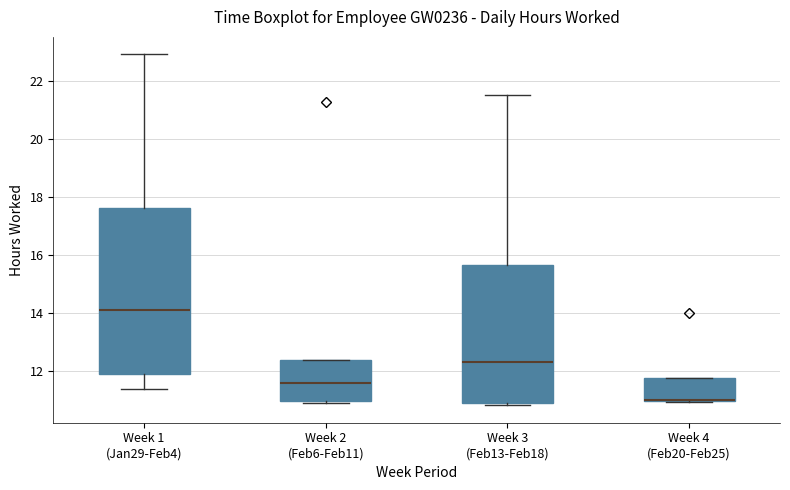

Reading left to right, read every box against the y-axis: the position of its median line, the range the box covers, and the ends of its whiskers. The values are not printed on the chart, so give them approximately, as read against the axis.

Week 1 (Jan29-Feb4): median 14.2, box 12.0 to 17.6, whiskers 11.4 to 23.0
Week 2 (Feb6-Feb11): median 11.6, box 11.0 to 12.4, whiskers 11.0 (just below the box's lower edge) to 12.4
Week 3 (Feb13-Feb18): median 12.4, box 11.0 to 15.6, whiskers 10.8 to 21.6
Week 4 (Feb20-Feb25): median 11.0 (drawn on the box's lower edge), box 11.0 to 11.8, whiskers 11.0 to 11.8